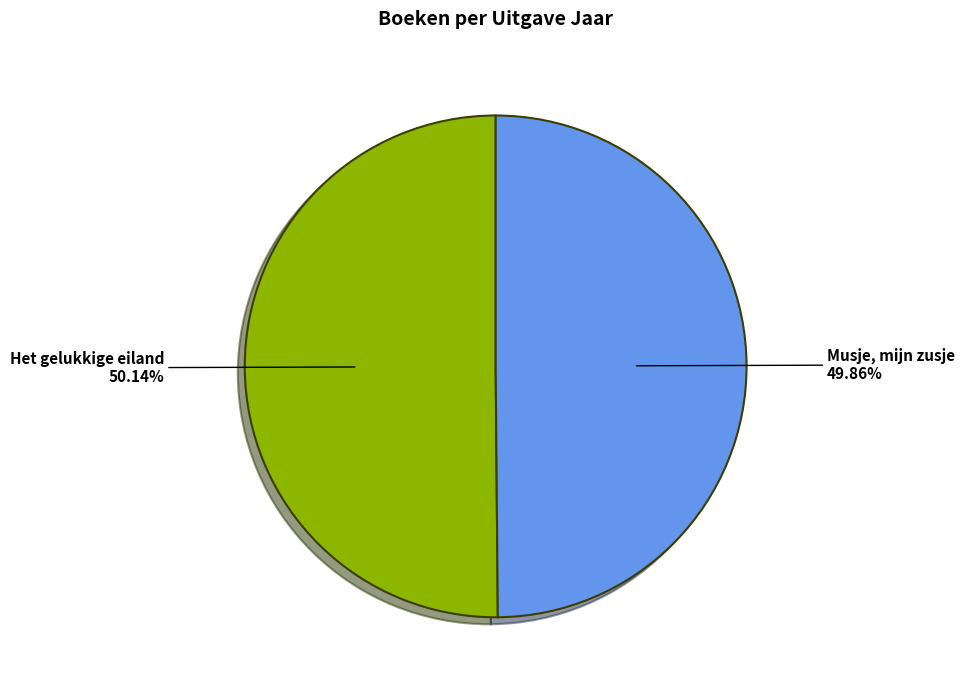

Rank the categories by value from lowest to highest.

Musje, mijn zusje, Het gelukkige eiland